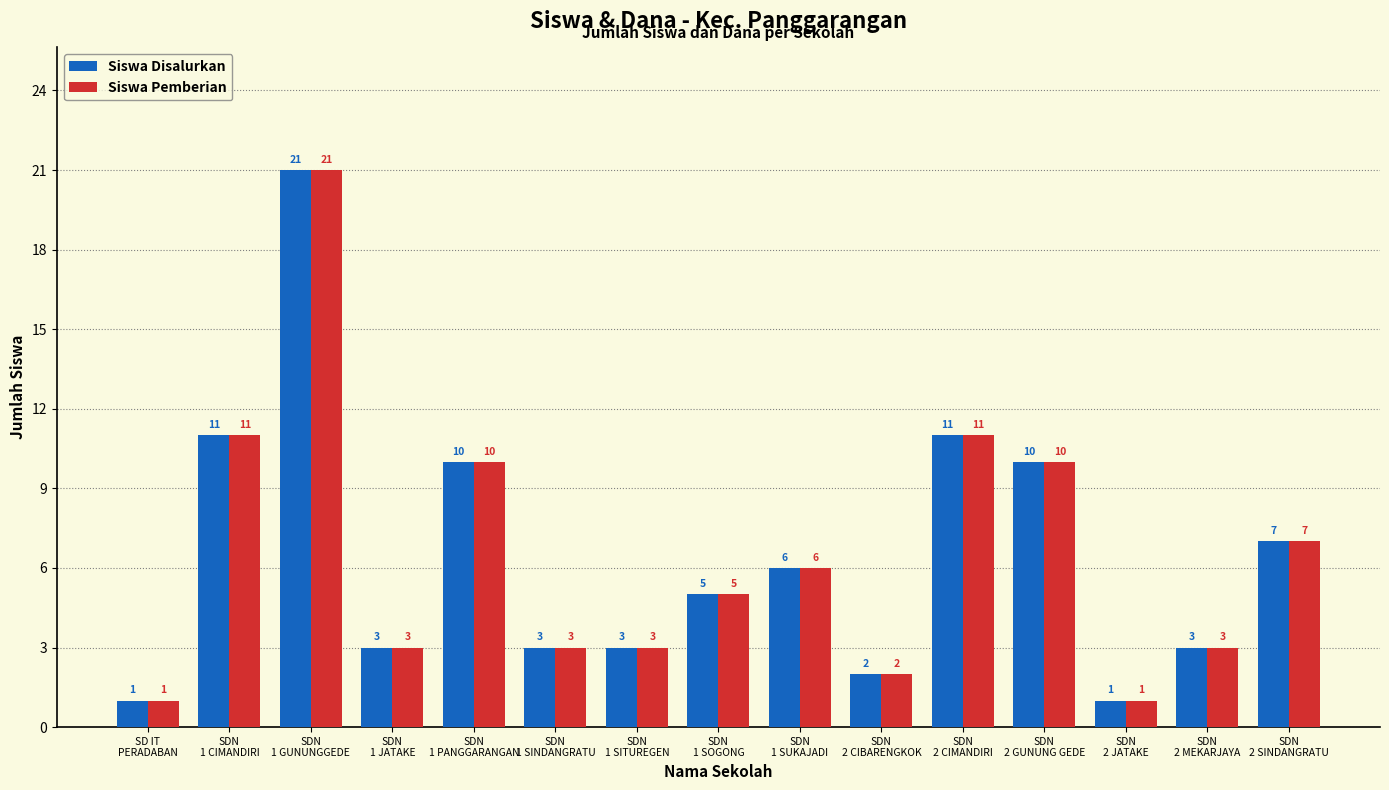

What is the maximum value shown in the chart?

21